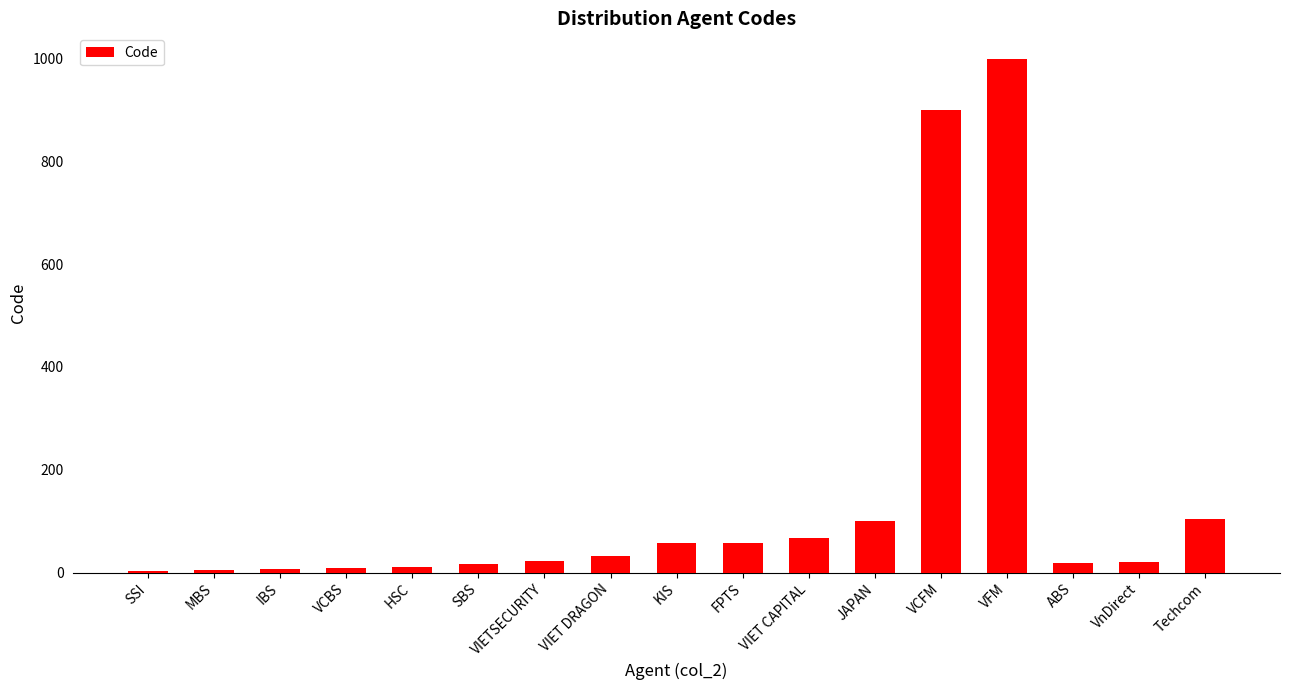

At which category does the chart reach its peak across all series?

VFM